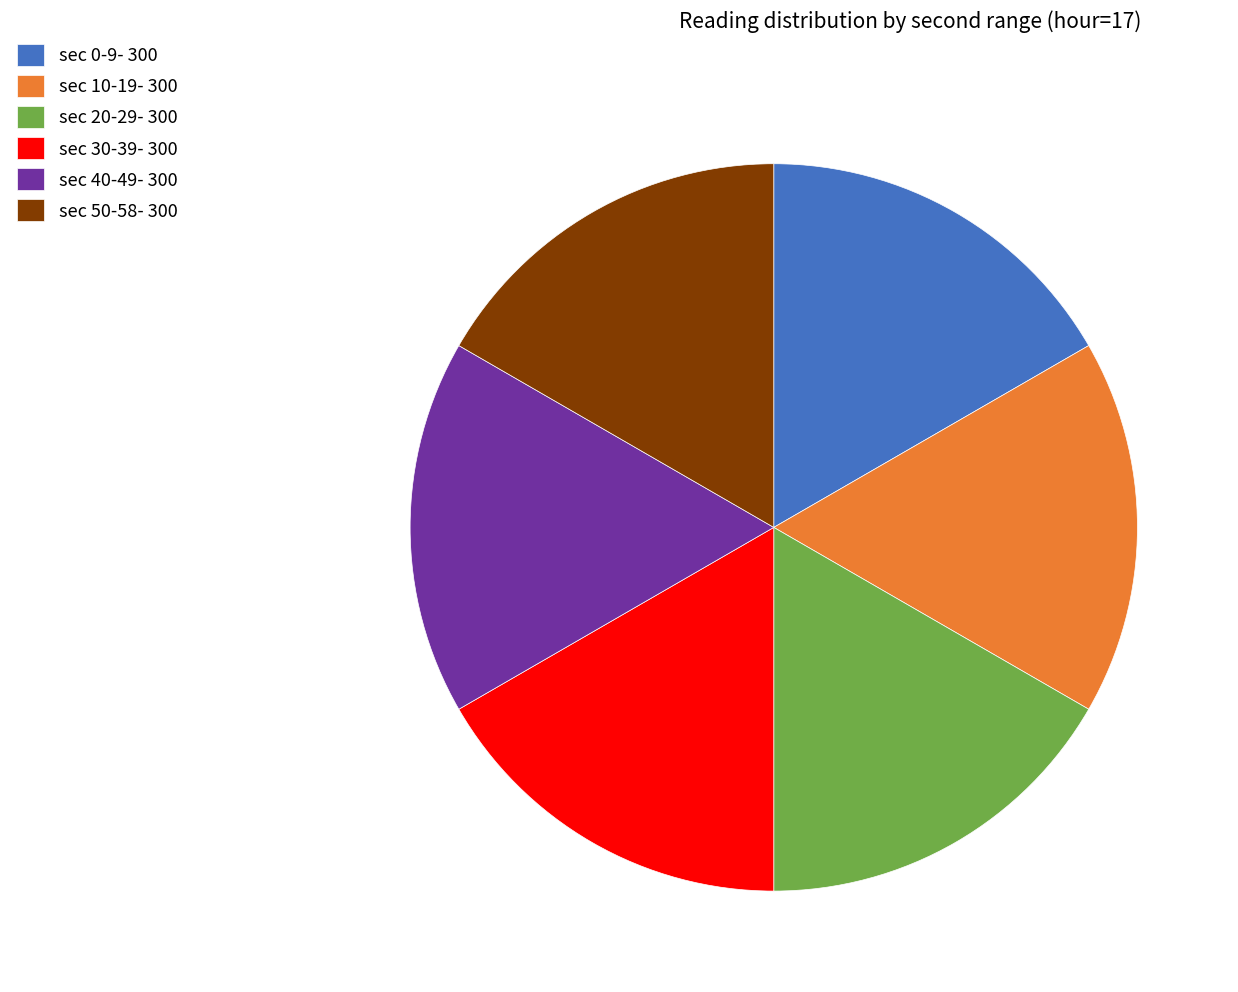

True or false: sec 50-58- 300 accounts for 3% of the total.

False